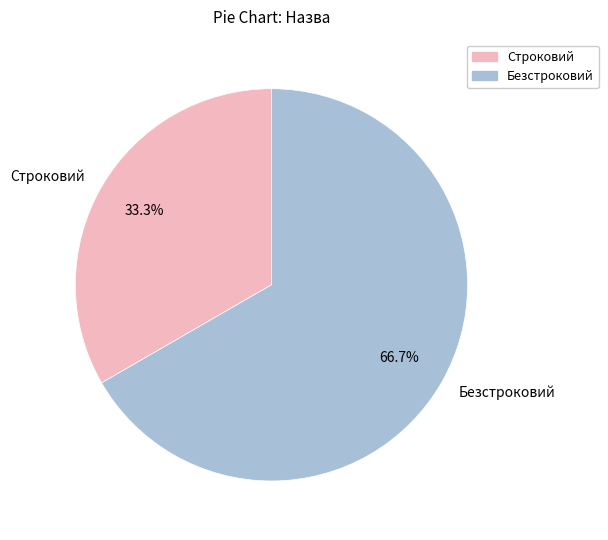

The Строковий slice represents 33% of the pie. True or false?

True